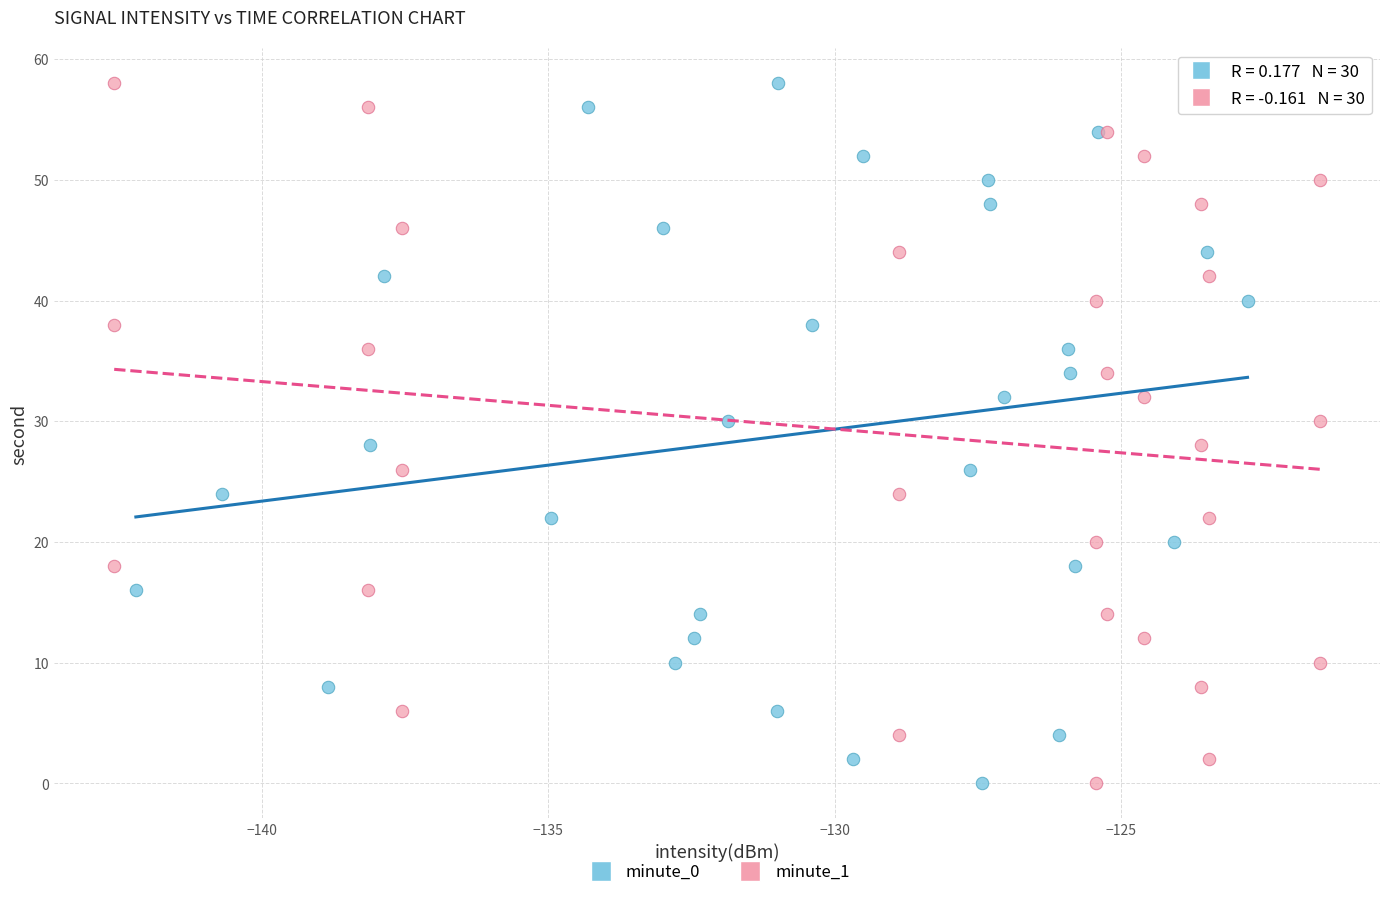

What are all the series names shown in the legend?

minute_0, minute_1